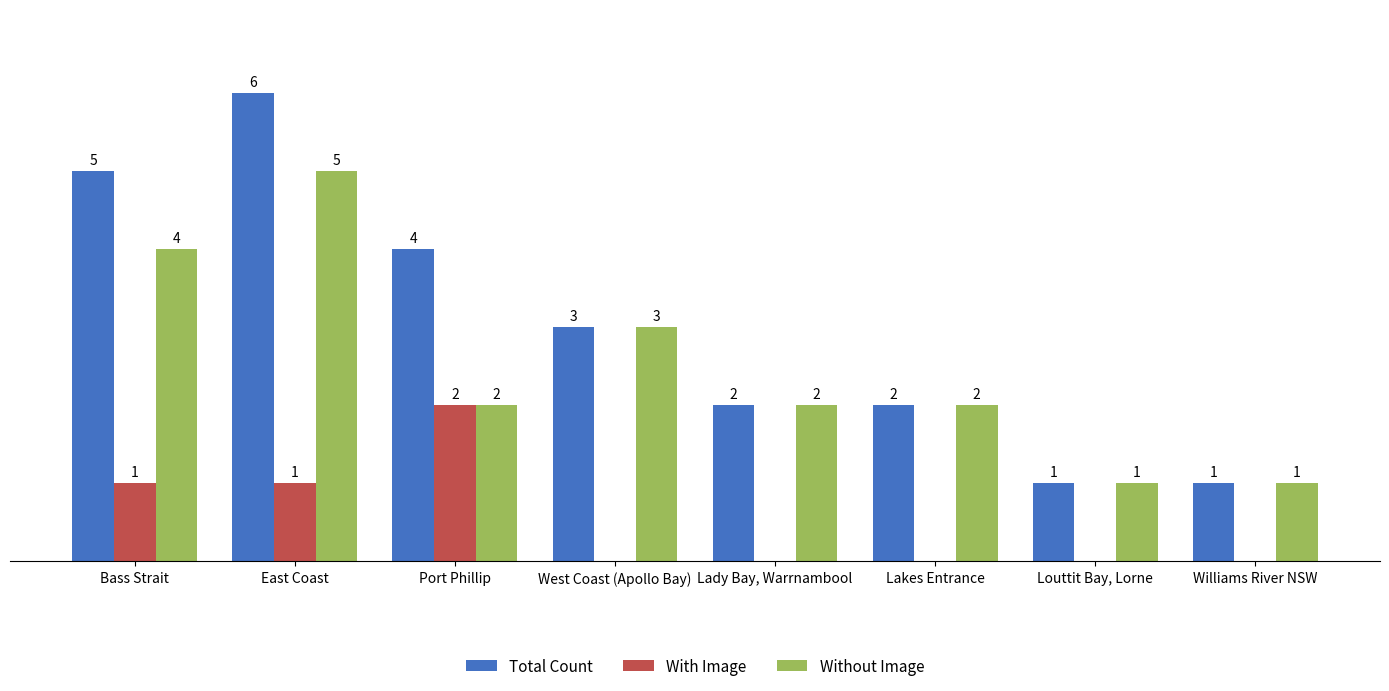

Between East Coast and Lakes Entrance, which series saw the biggest shift?

Total Count